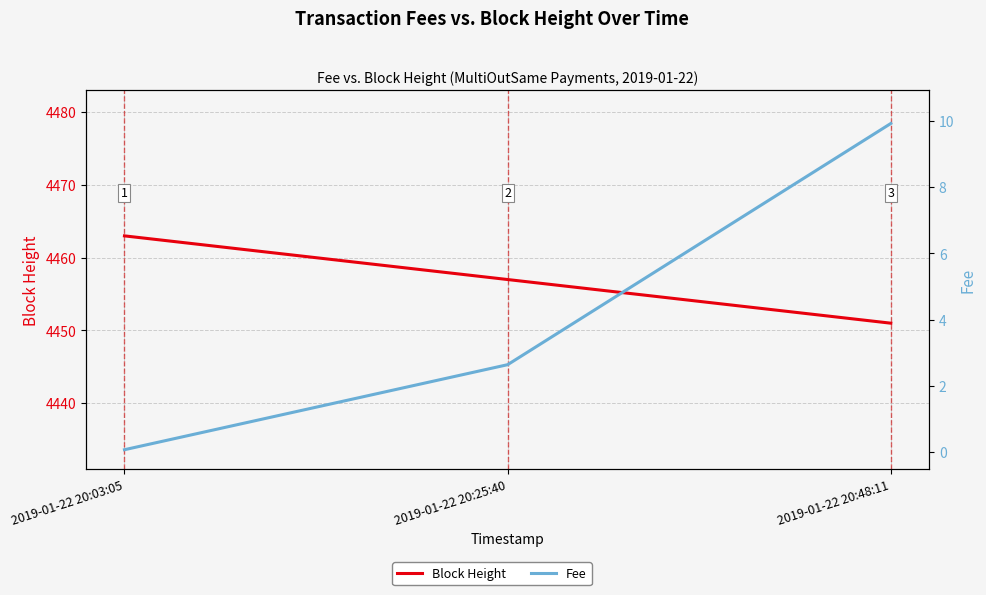

Which has a higher value, 2019-01-22 20:48:11 or 2019-01-22 20:03:05?

2019-01-22 20:03:05